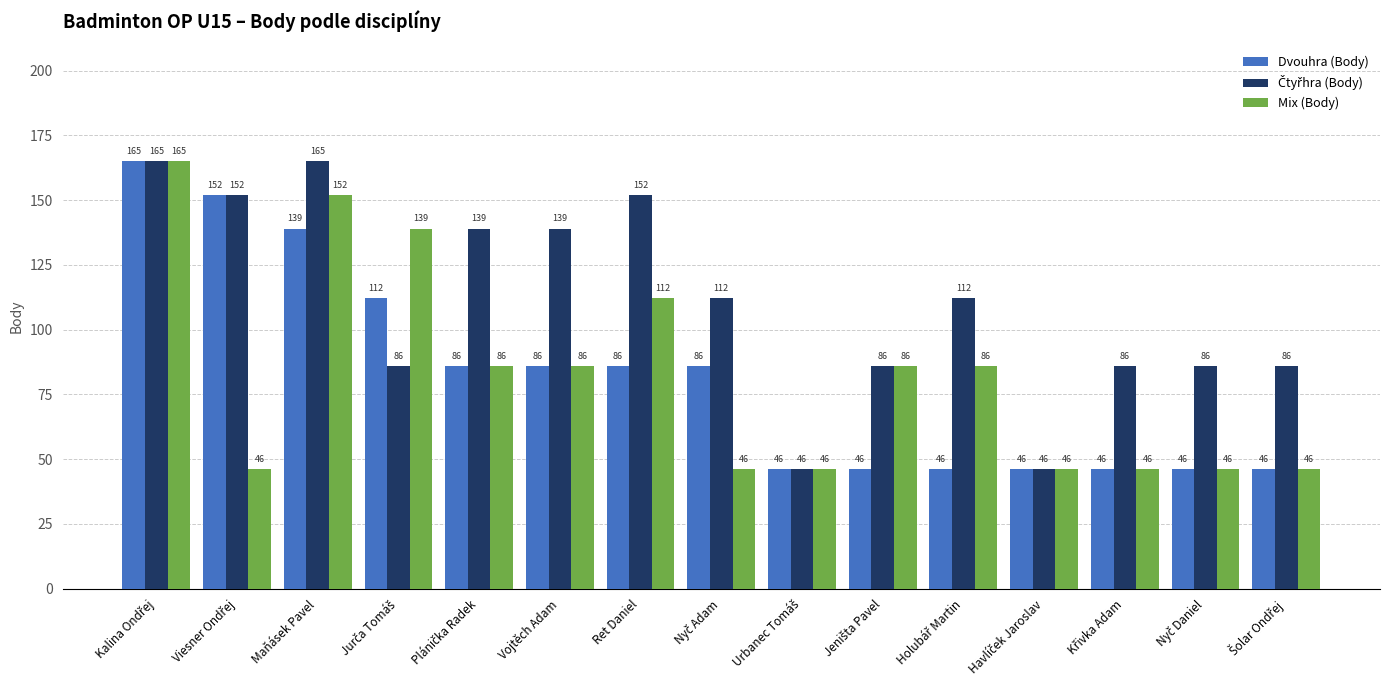

Which series changed the most between Maňásek Pavel and Vojtěch Adam?

Mix (Body)